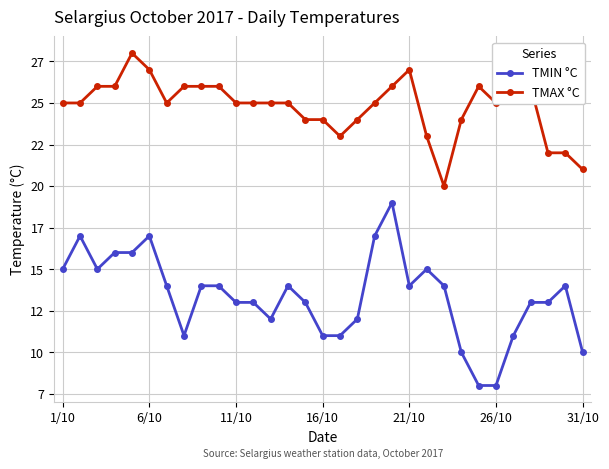

What are all the series names shown in the legend?

TMIN °C, TMAX °C